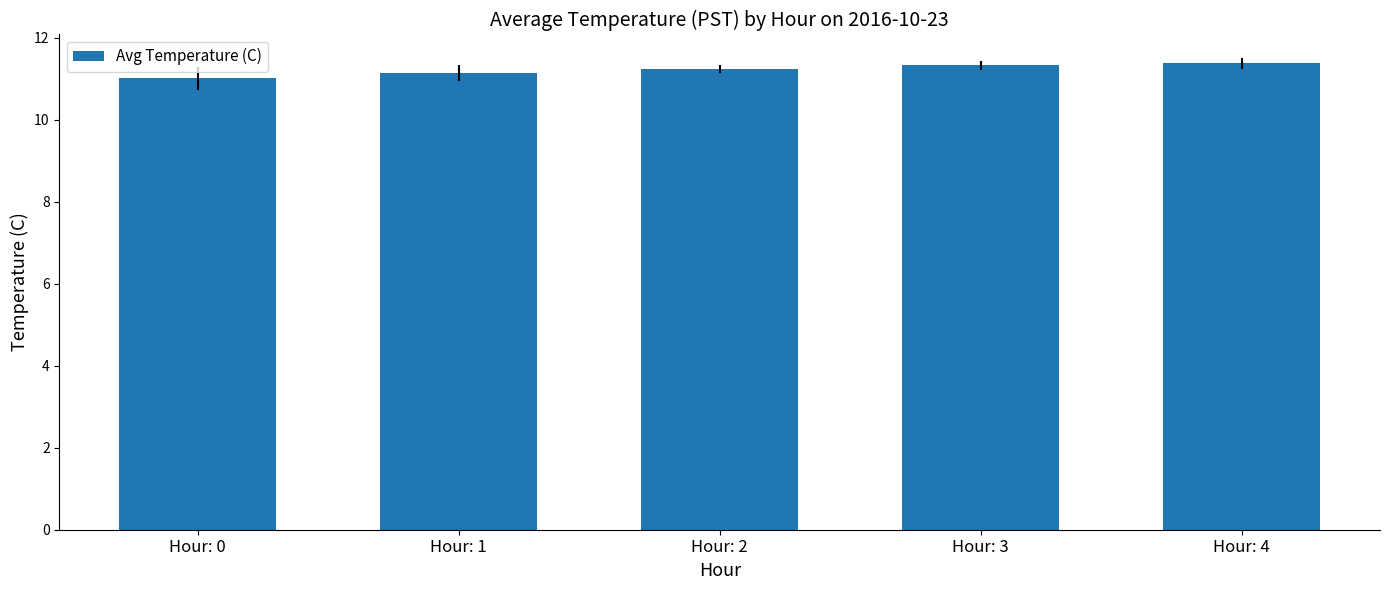

Between Hour: 0 and Hour: 2, which is larger?

Hour: 2